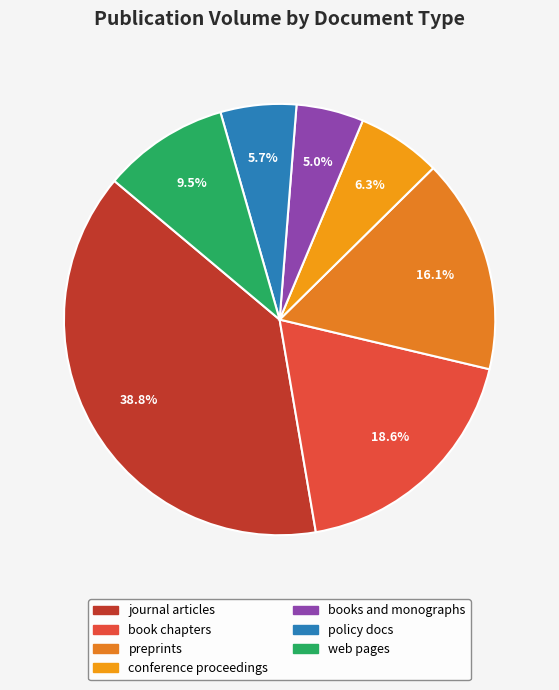

To the nearest percent, what is the difference between the largest and smallest slice percentages?

34%